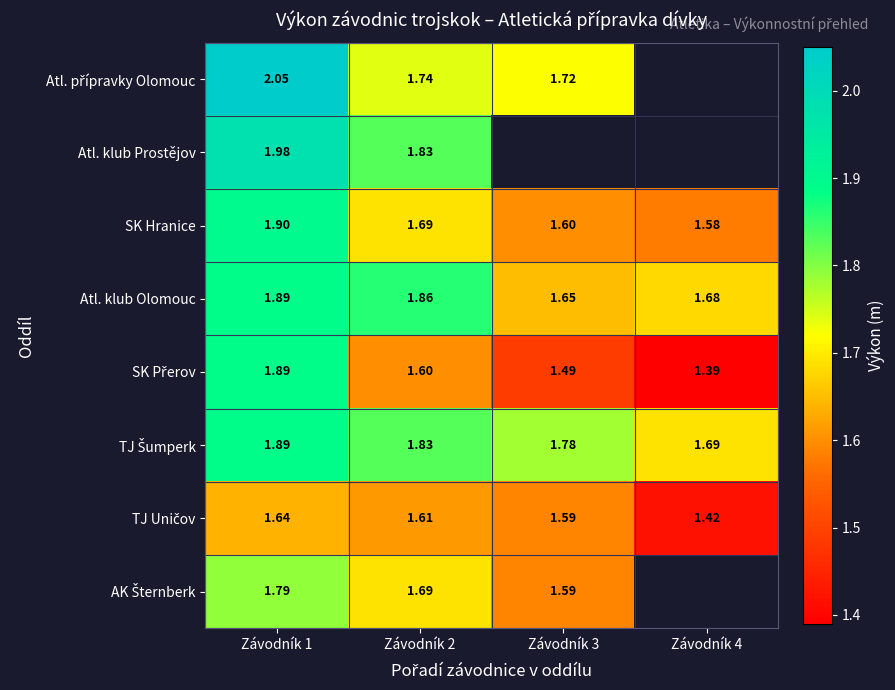

How many values in Atl. přípravky Olomouc are above zero?

3